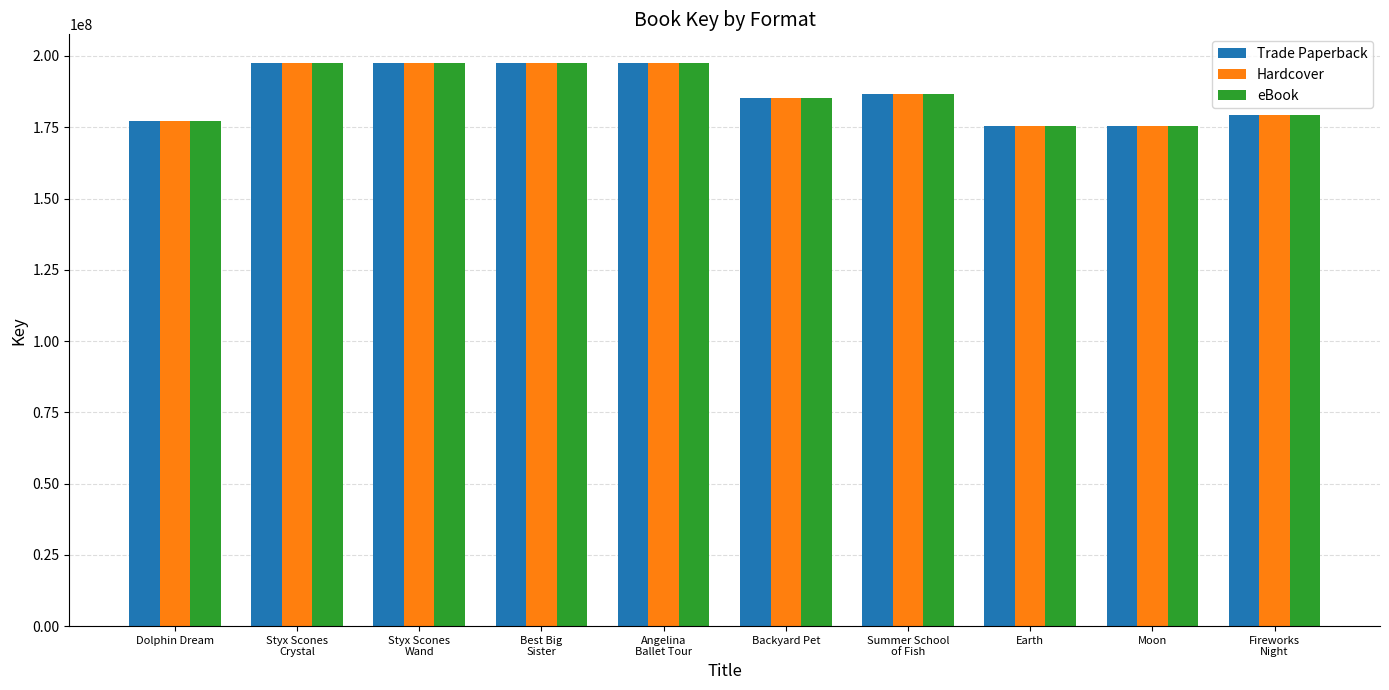

Does the chart contain any negative values?

No